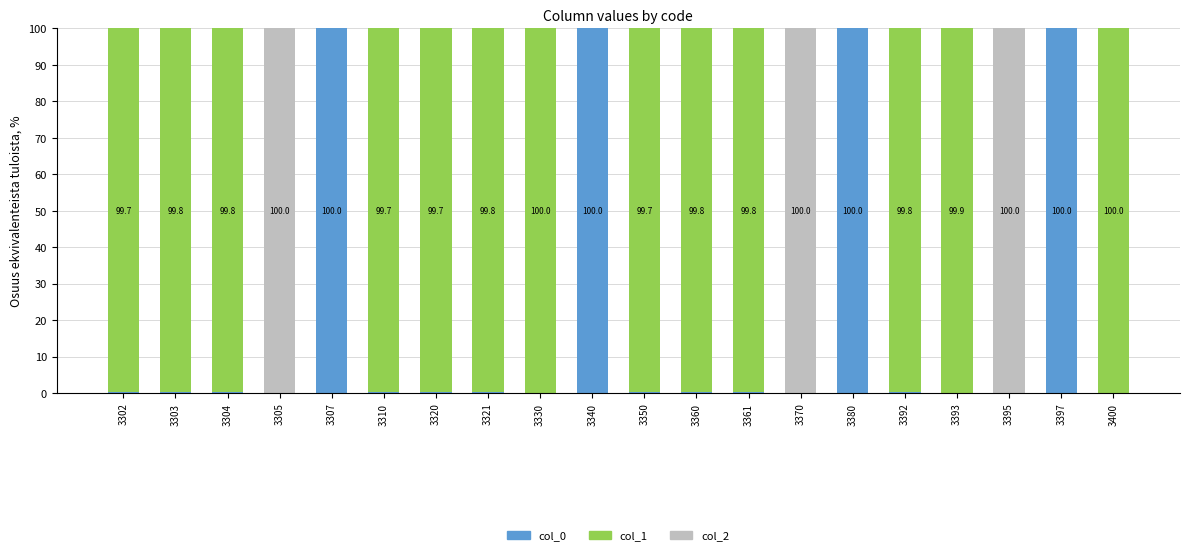

True or false: col_0 has a value of 164.2 at 3340.

False